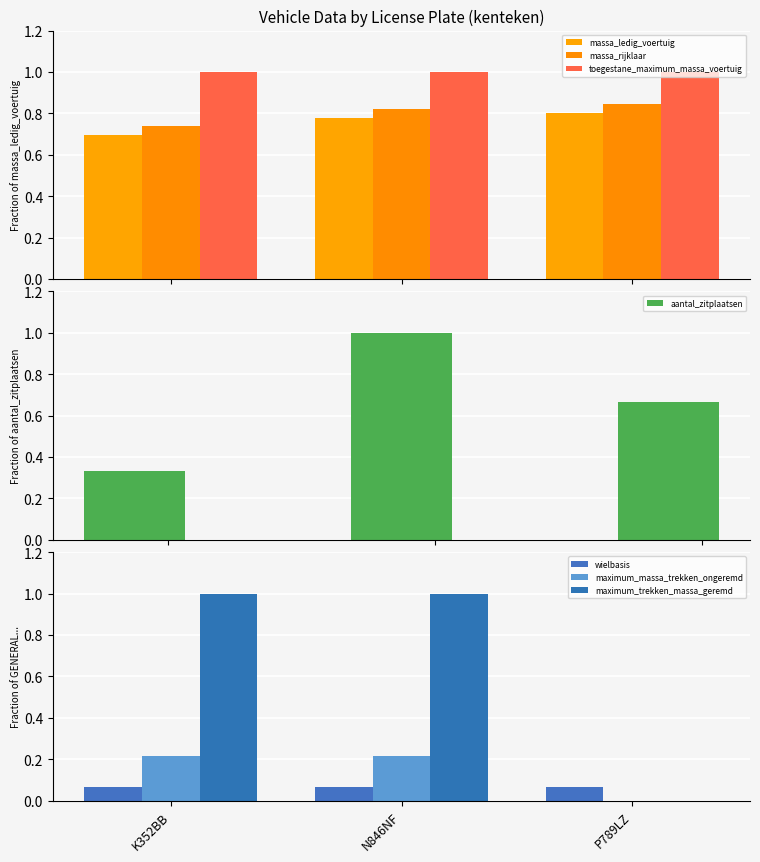

Which has a higher value, K352BB or N846NF?

N846NF